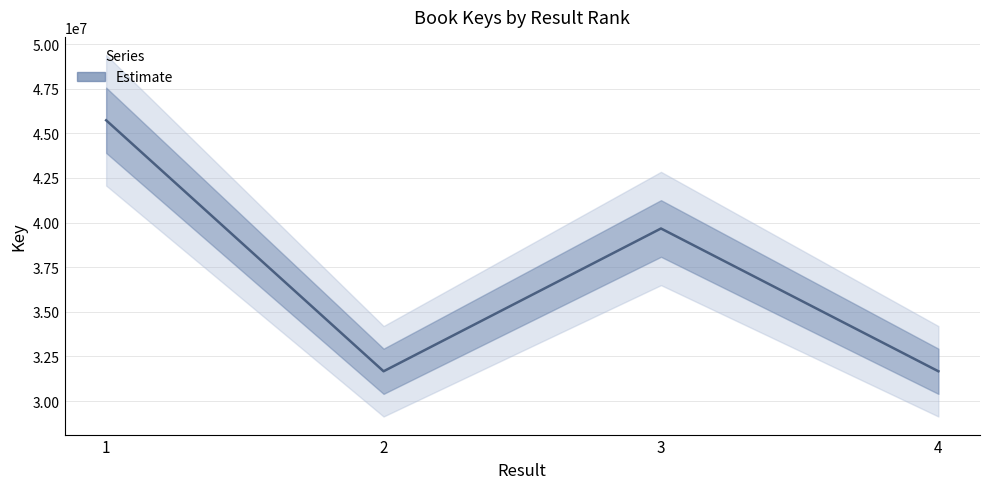

True or false: there are more than 1 points higher than both neighbors.

False